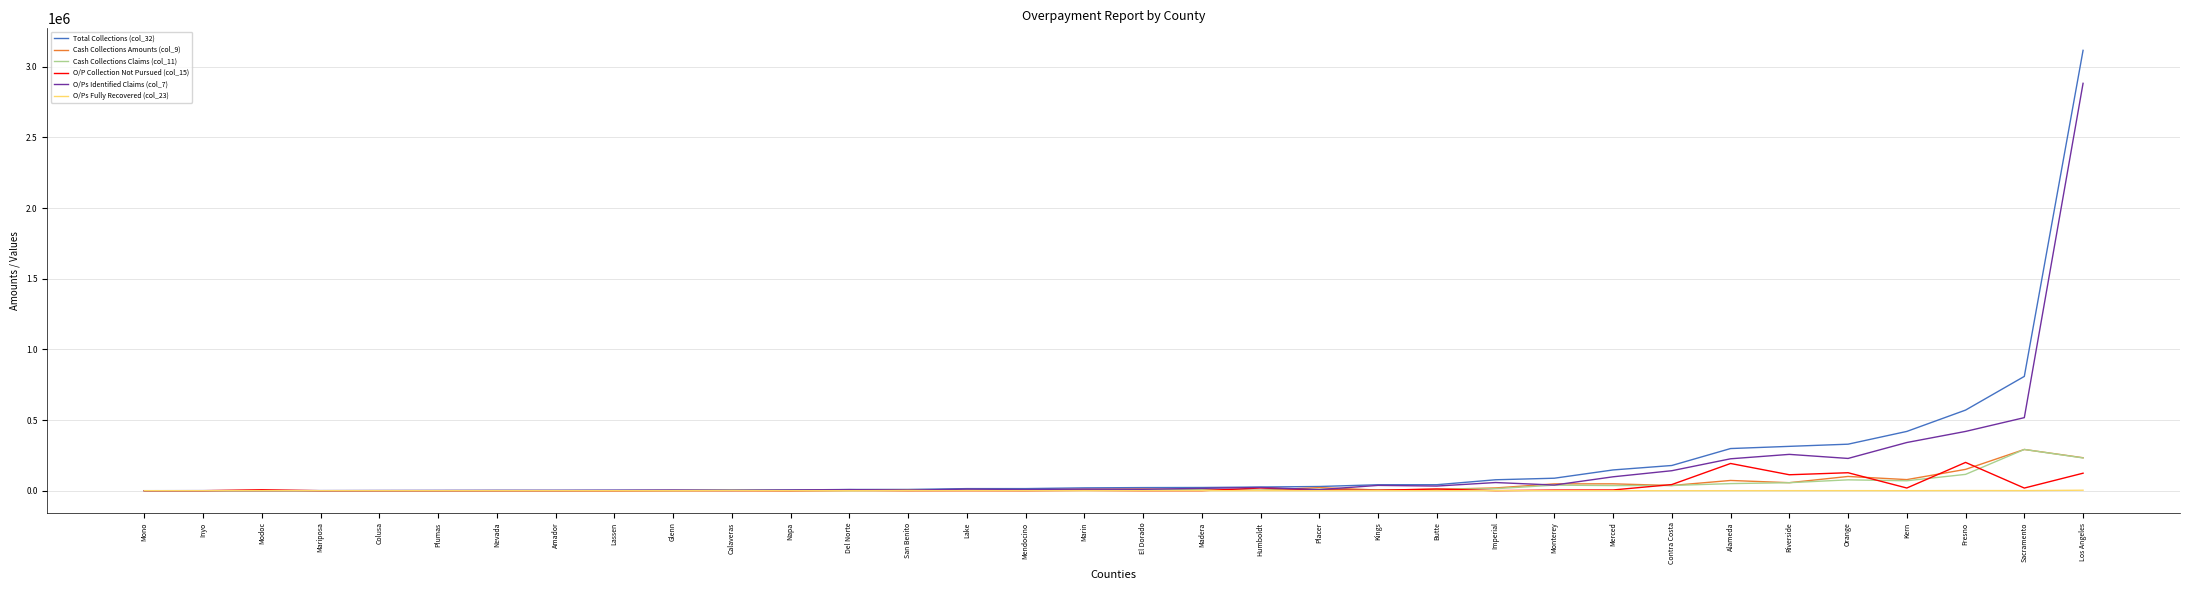

What is the sum of the Total Collections (col_32) values at Mono and Kern?

419571.0